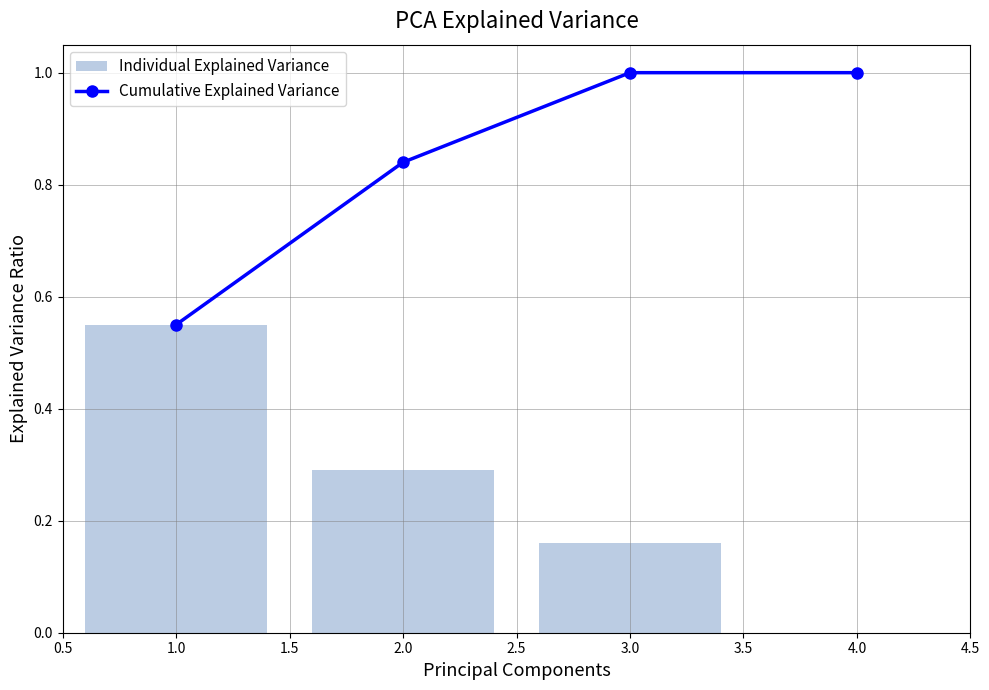

Reading left to right, what are all the values shown in this chart?

Cumulative Explained Variance: 0.6	0.8	1.0	1.0
Individual Explained Variance: 0.6	0.3	0.2	0.0